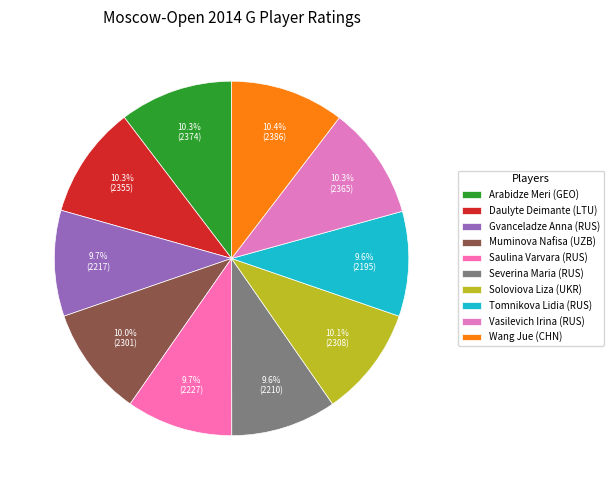

How many slices are in this pie chart?

10